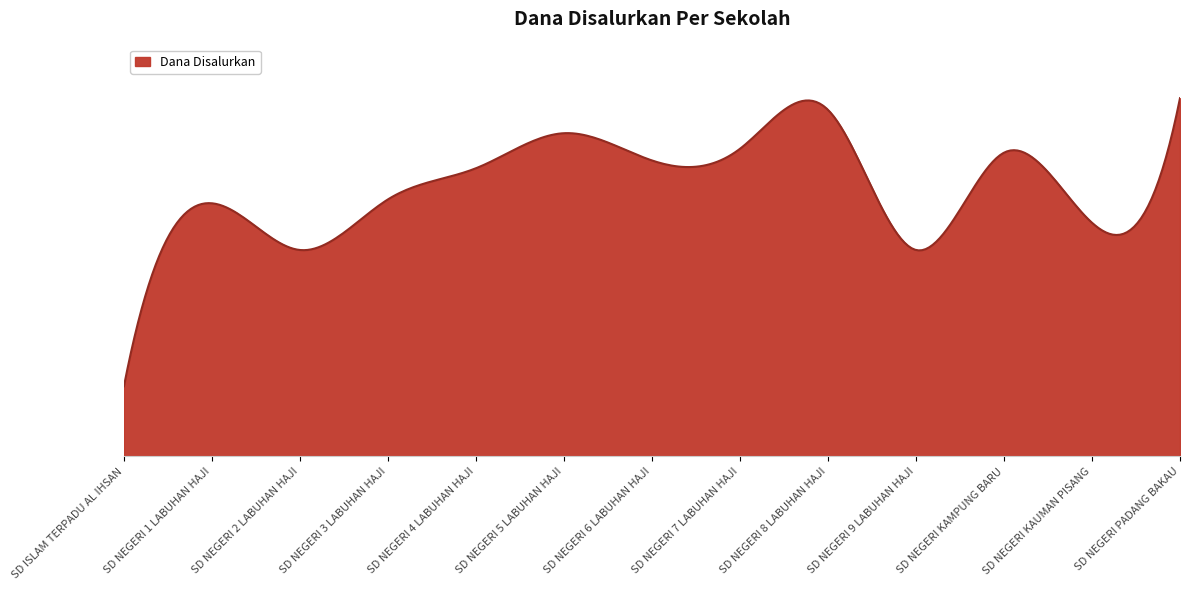

What is the value of the 10th point from the left?

11925000